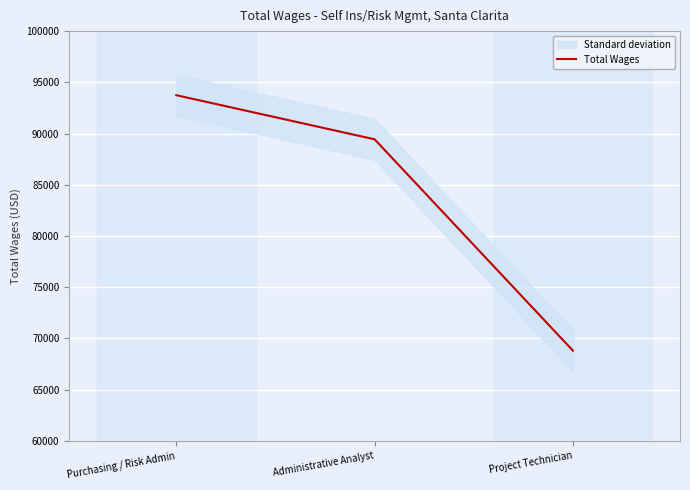

How many values are below 89439?

1